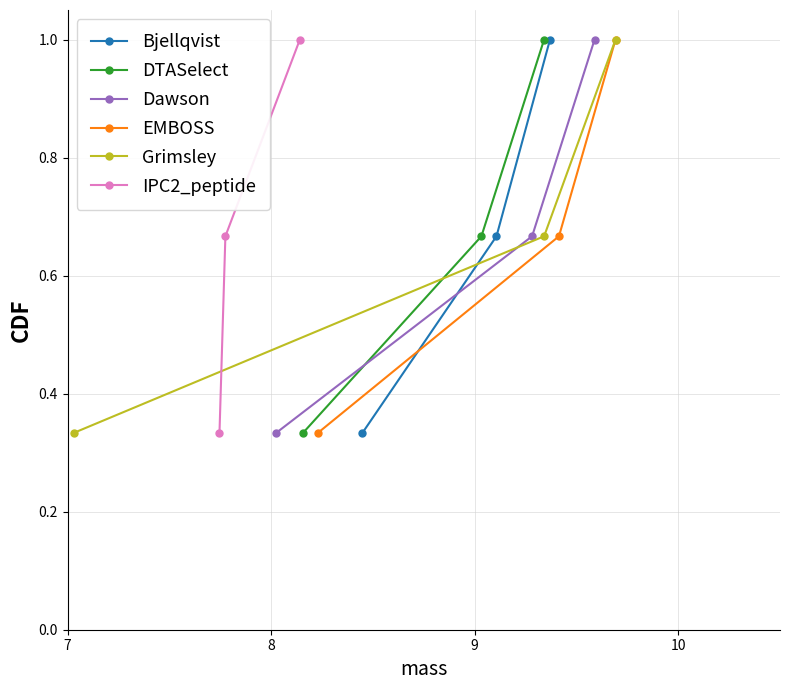

What is the difference between the EMBOSS values at 3 and 2?

0.3